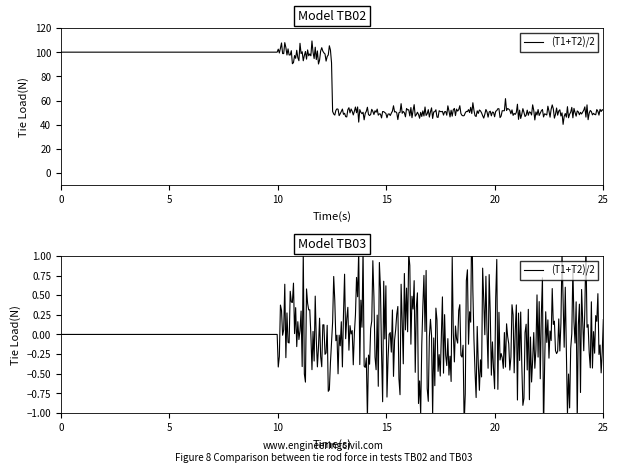

How many lines are shown in the chart?

1